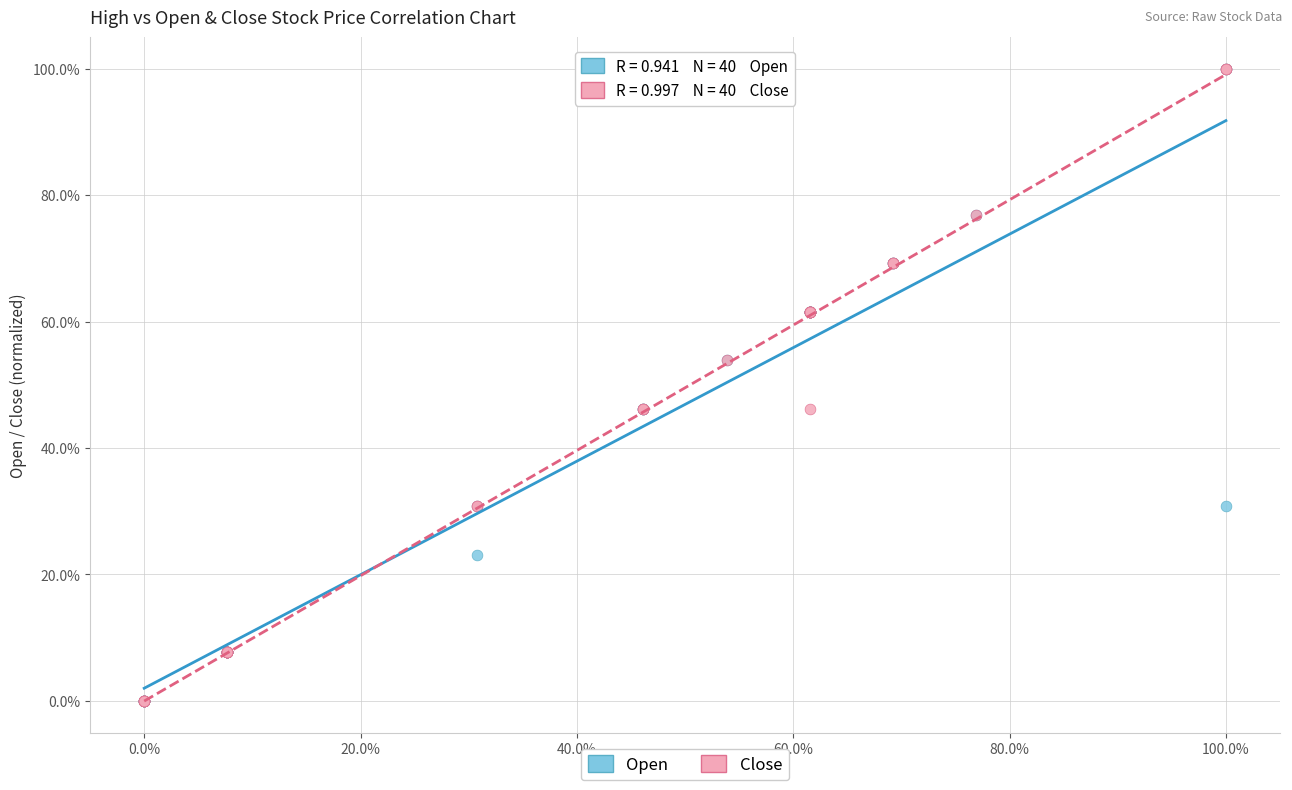

What are all the series names shown in the legend?

Open, Close